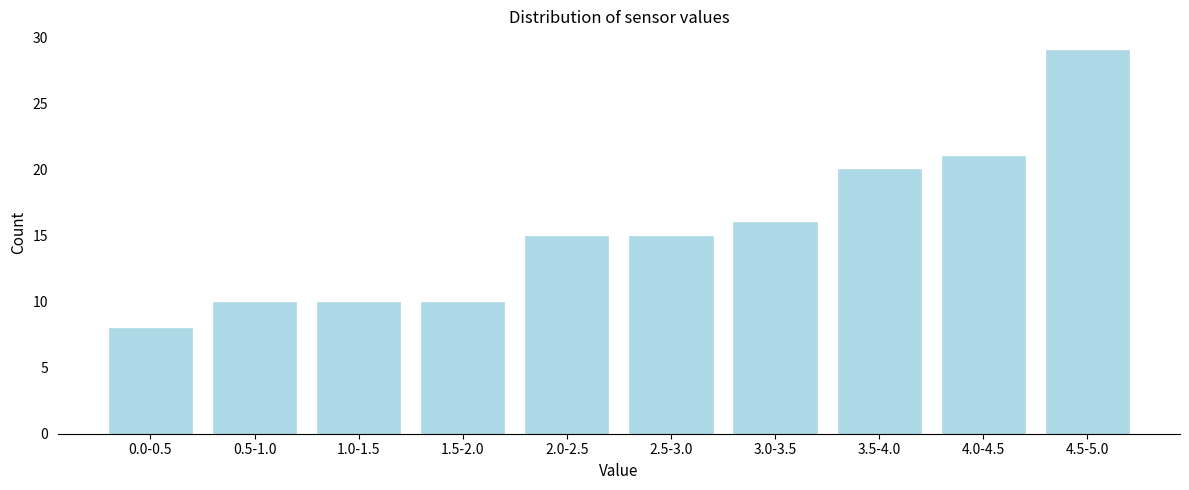

Reading right to left, what are all the values shown in this chart?

4.5-5.0=29	4.0-4.5=21	3.5-4.0=20	3.0-3.5=16	2.5-3.0=15	2.0-2.5=15	1.5-2.0=10	1.0-1.5=10	0.5-1.0=10	0.0-0.5=8